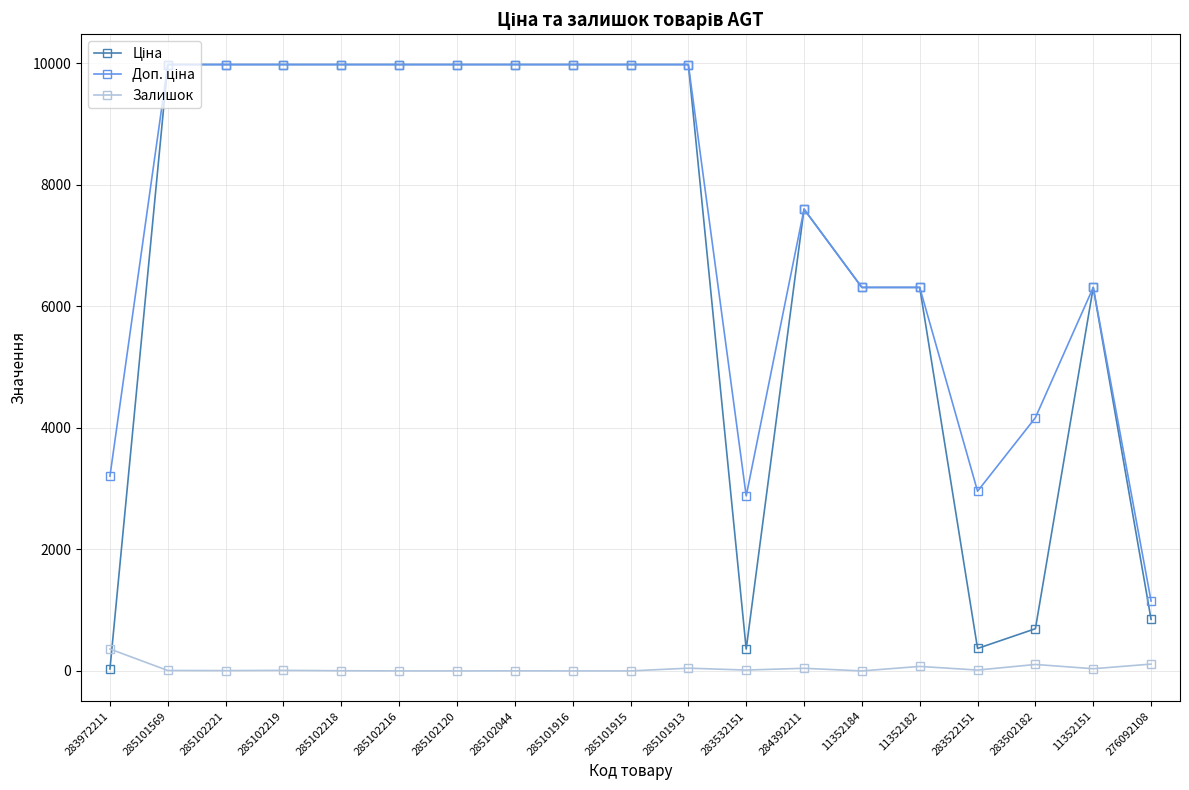

At how many categories does at least one series exceed 1274?

18